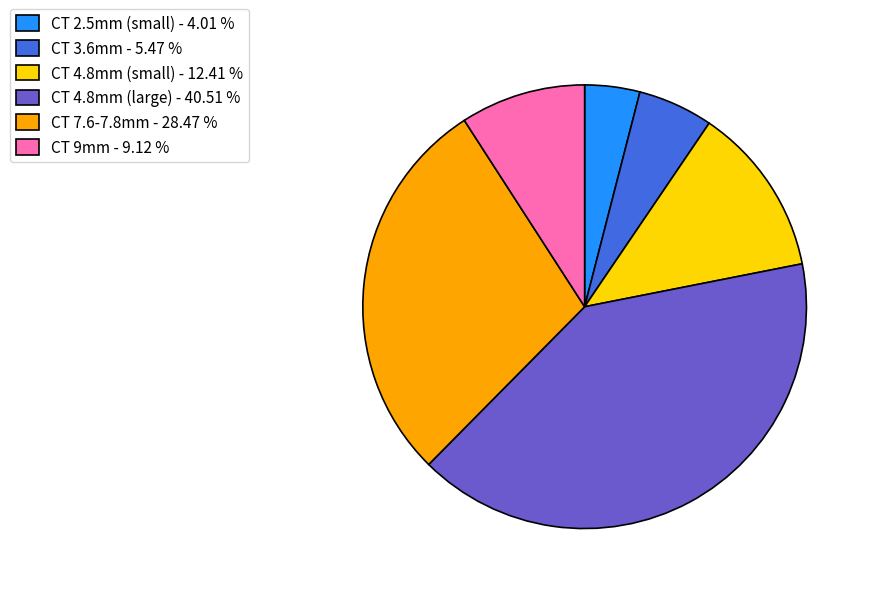

Between CT 9mm - 9.12 % and CT 4.8mm (small) - 12.41 %, which is larger?

CT 4.8mm (small) - 12.41 %